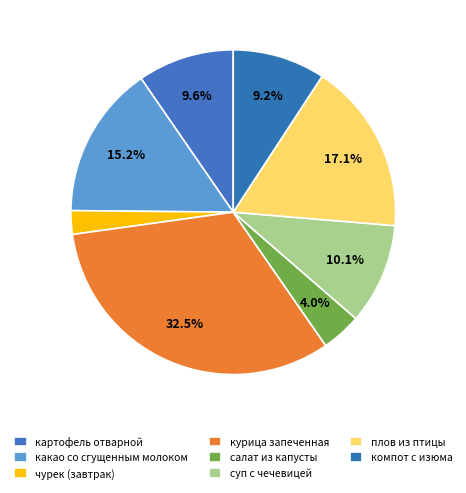

Which category has the smallest portion of the pie?

чурек (завтрак)